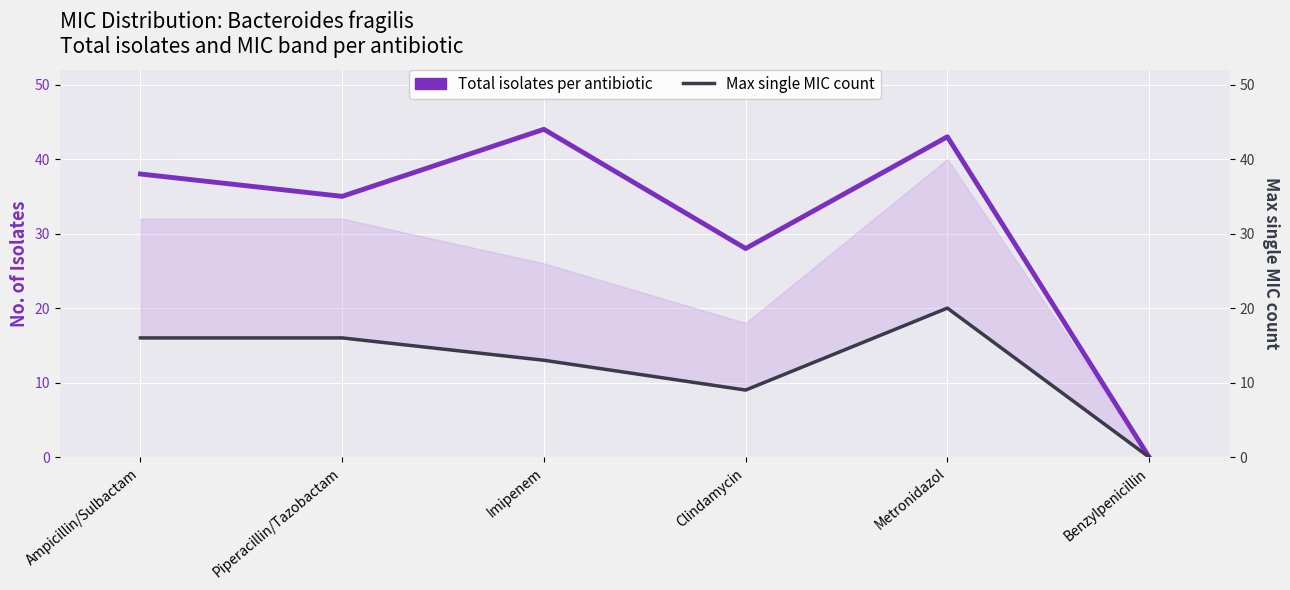

True or false: Max single MIC count and Total isolates per antibiotic cross at least once.

False